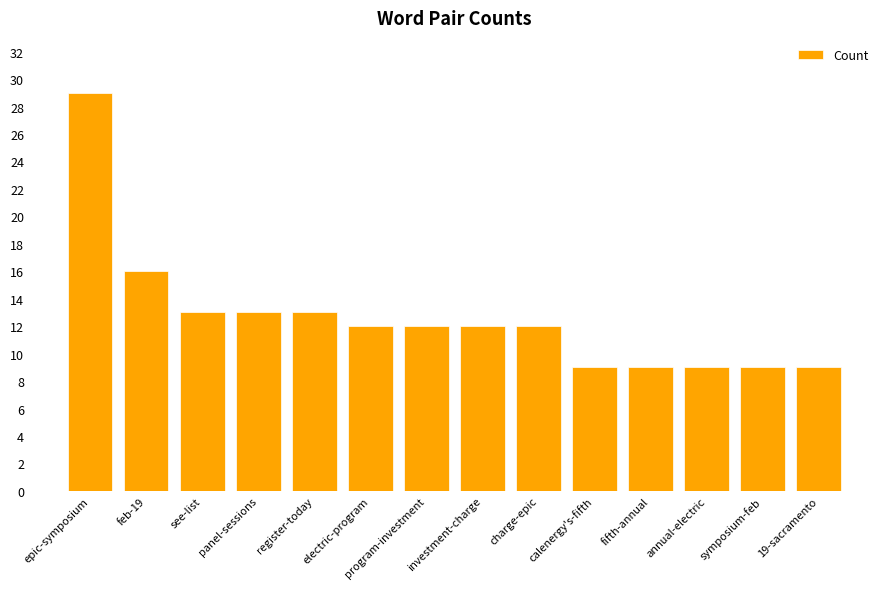

What is the change in value from program-investment to fifth-annual?

-3